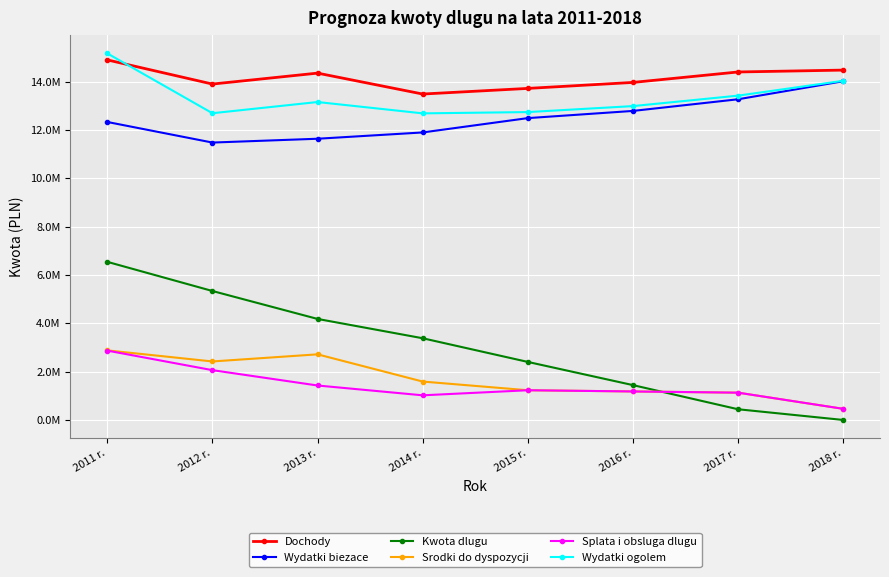

Does the chart have visible grid lines?

Yes